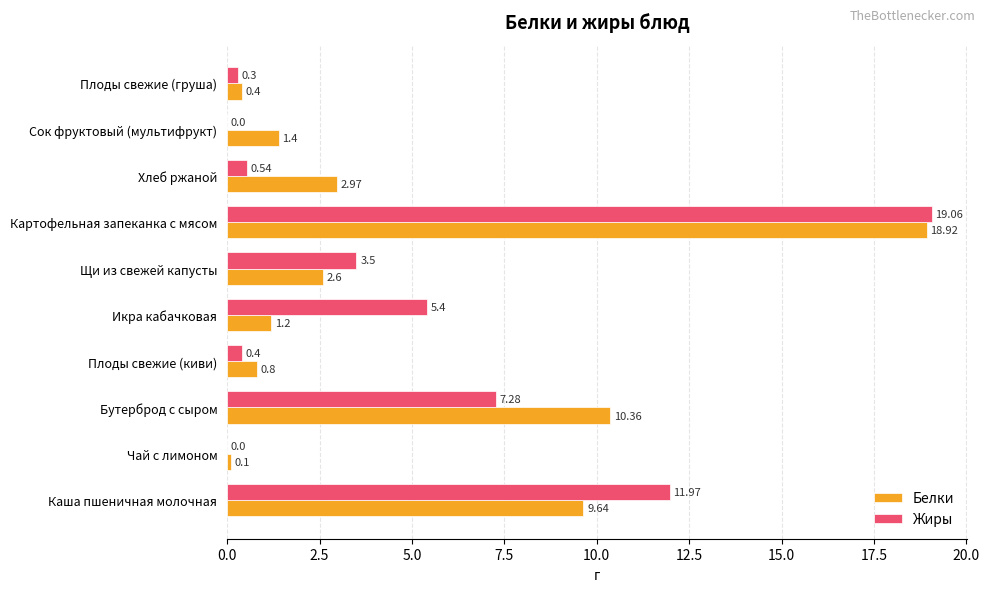

Where is Белки nearest to the value 9?

Каша пшеничная молочная